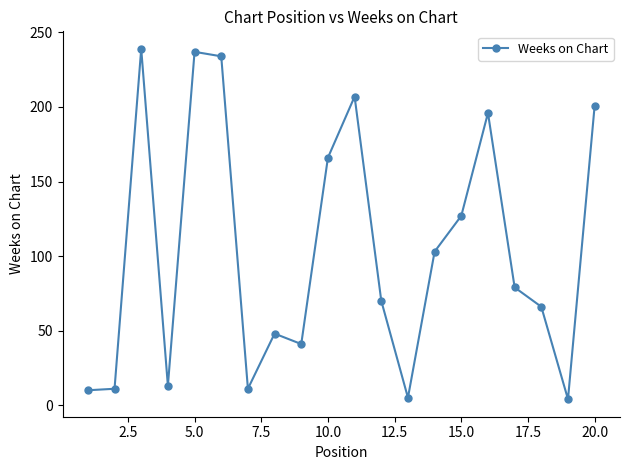

What is the maximum value shown in the chart?

239